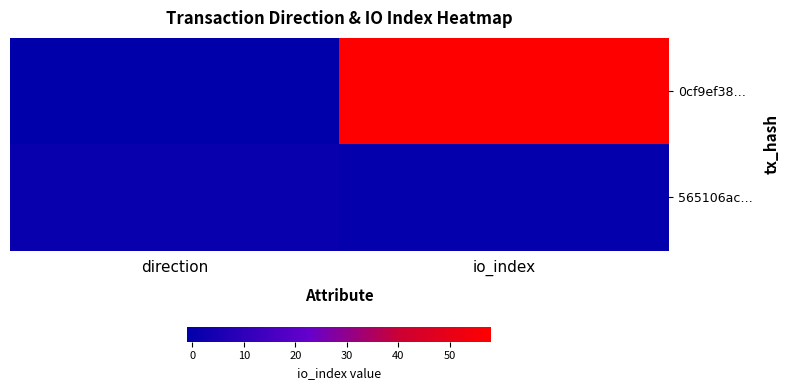

Reading left to right, what are all the values shown in this chart?

0cf9ef38…: direction=-1	io_index=58
565106ac…: direction=1	io_index=0